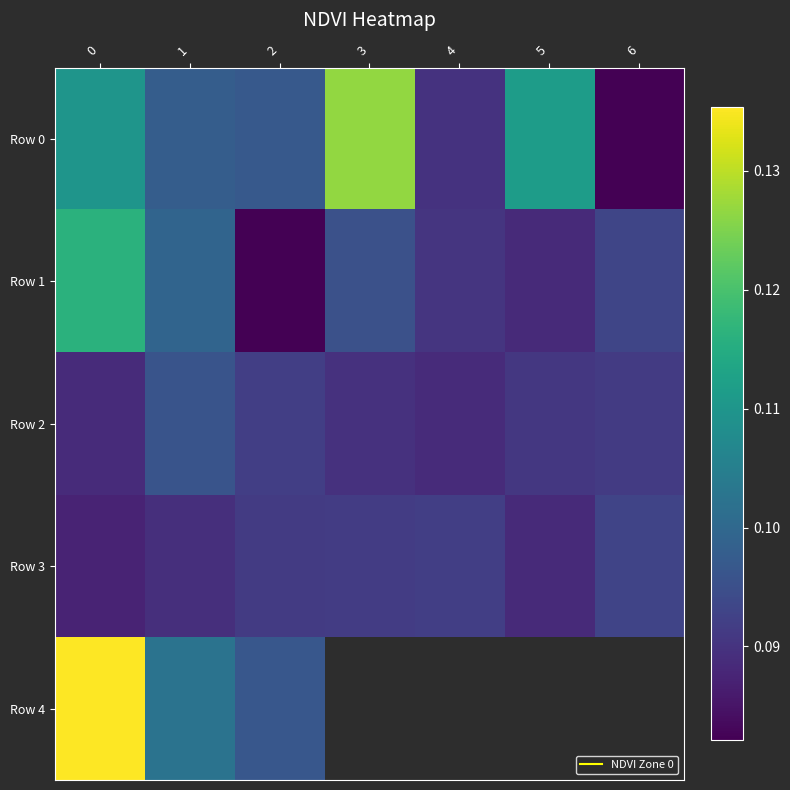

True or false: Row 0 has a value of 0.2 at 1.

False